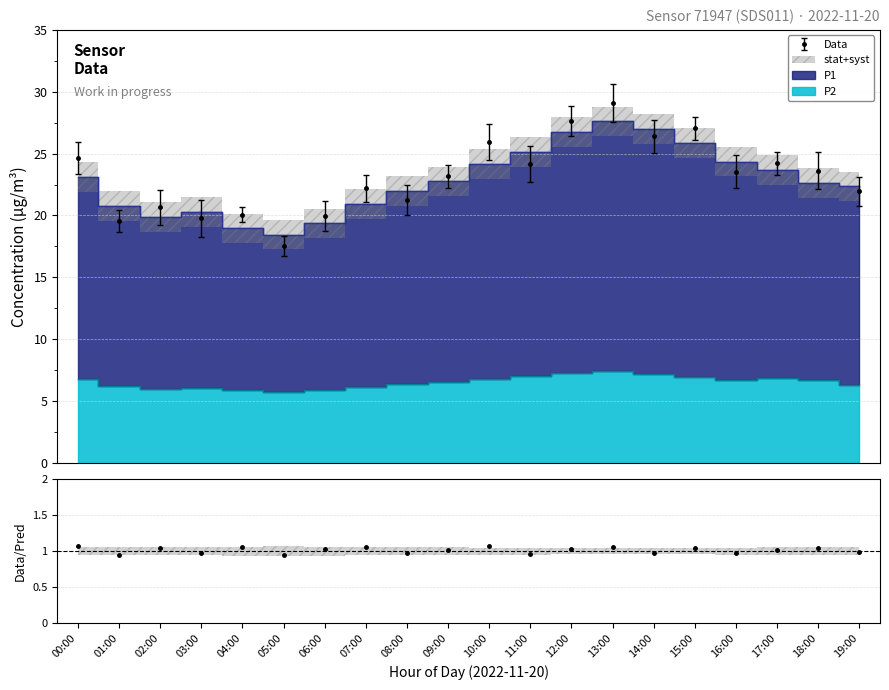

True or false: Data has more than 1 points higher than both neighbors.

True